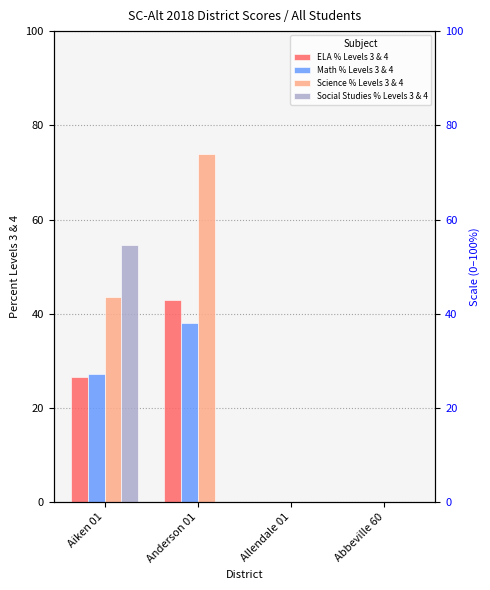

Count the number of data series in this chart.

4